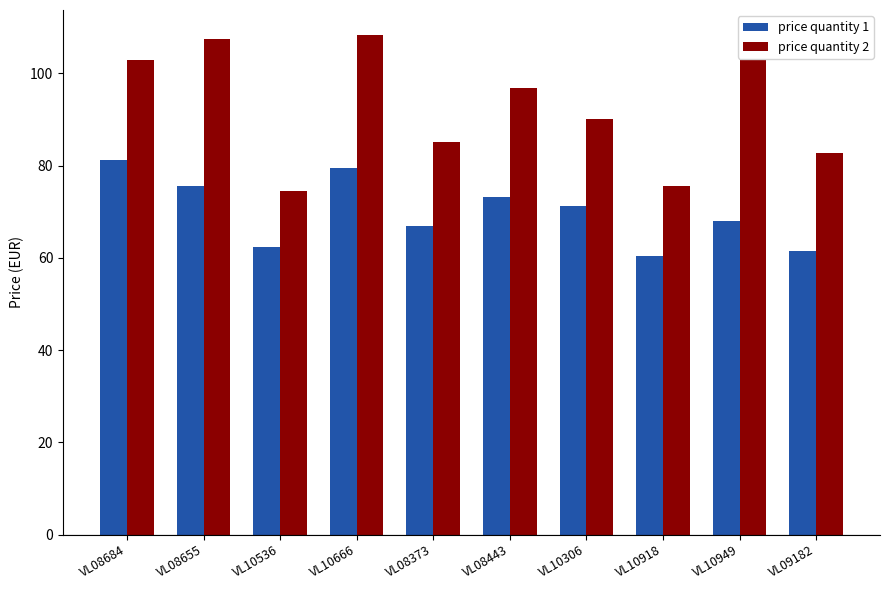

Which label corresponds to the smallest value in the chart?

VL10918